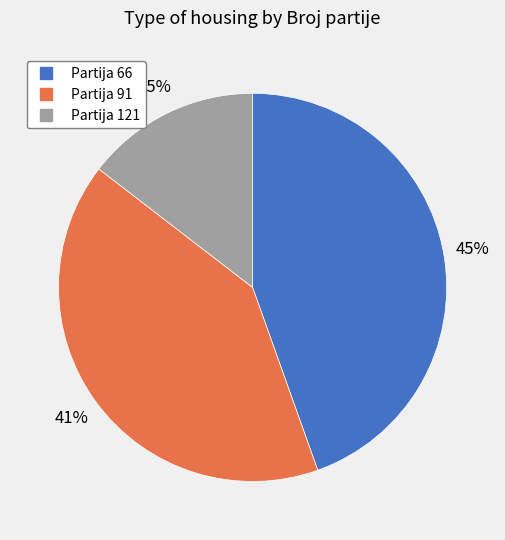

Does any single category account for the majority?

No